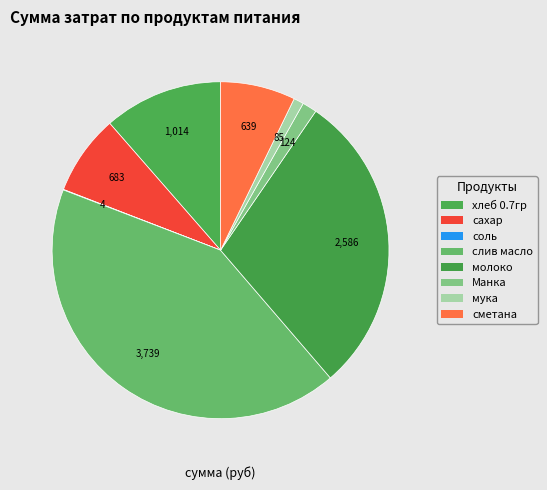

Count the number of slices in the pie.

8